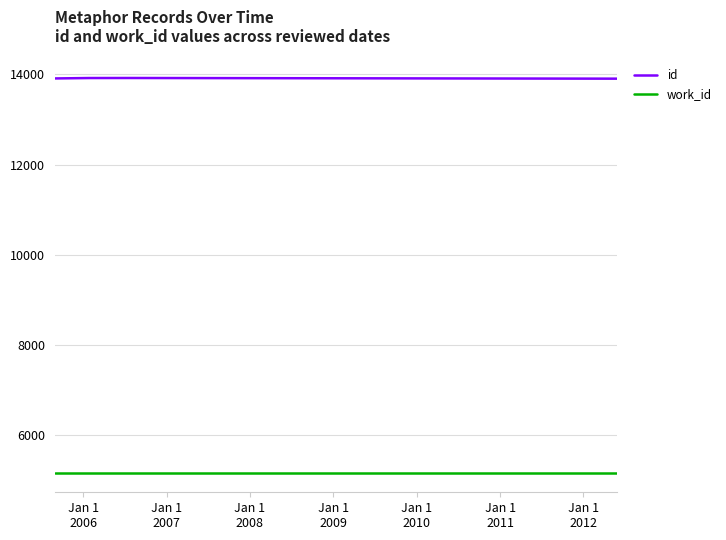

Which series has the widest spread of values?

id